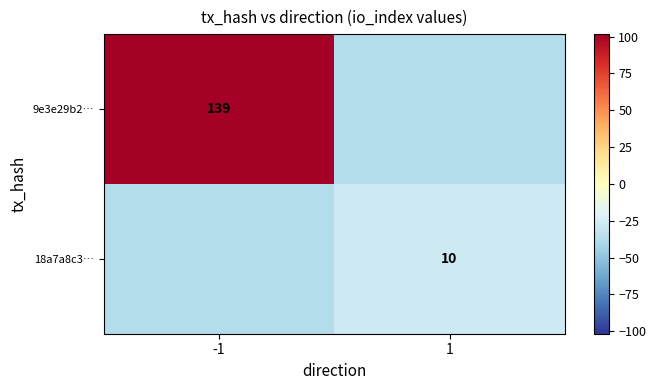

The value of 18a7a8c3… at -1 is -24.4. True or false?

False